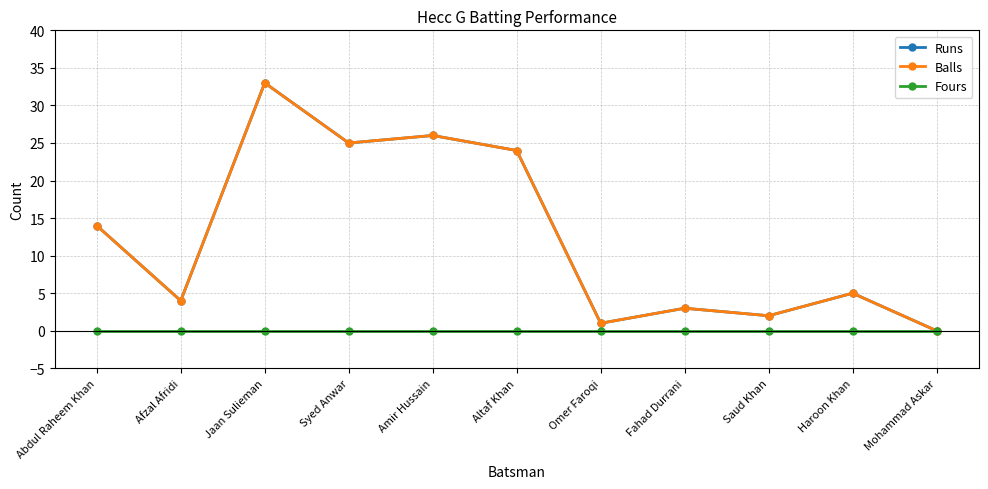

Does the chart have visible grid lines?

Yes